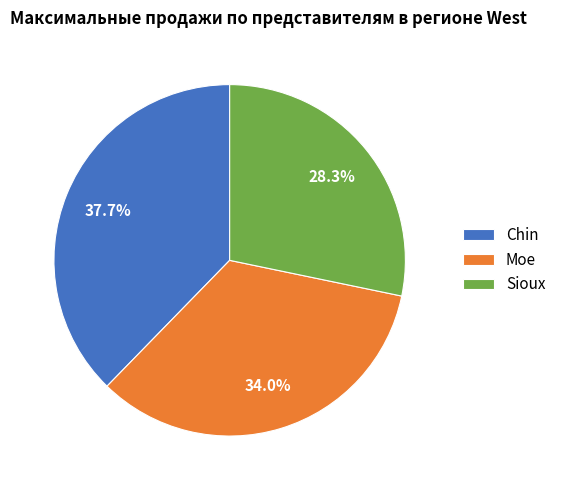

Approximately how many times larger is the value at Chin compared to Moe?

1.1